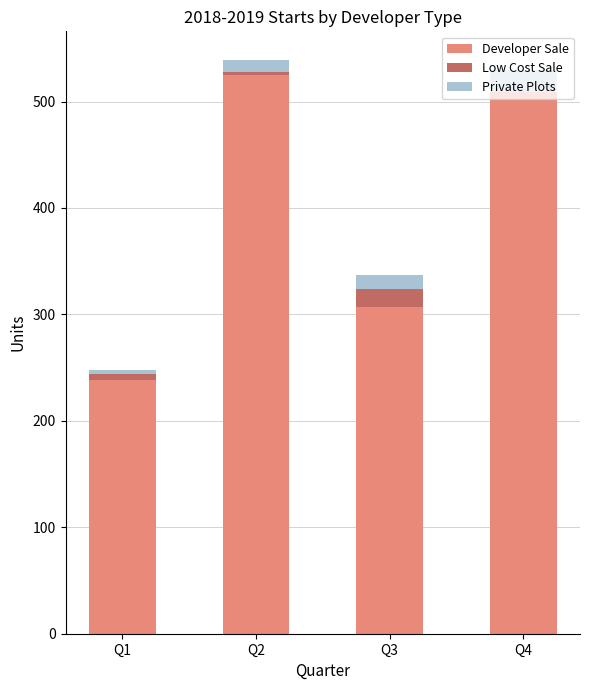

At which label does Developer Sale reach its peak?

Q2